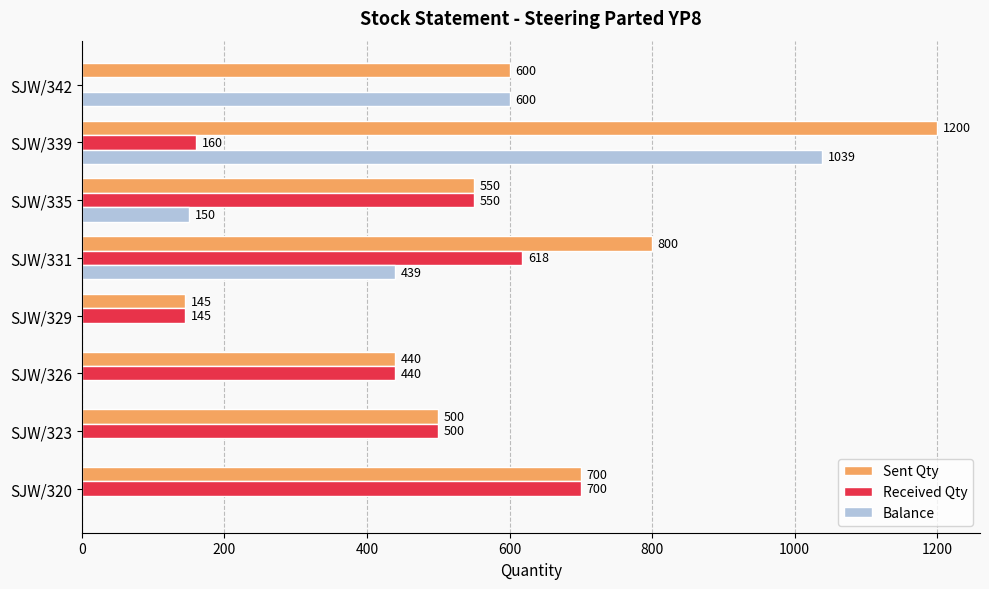

What is the total value across all series at SJW/323?

1000